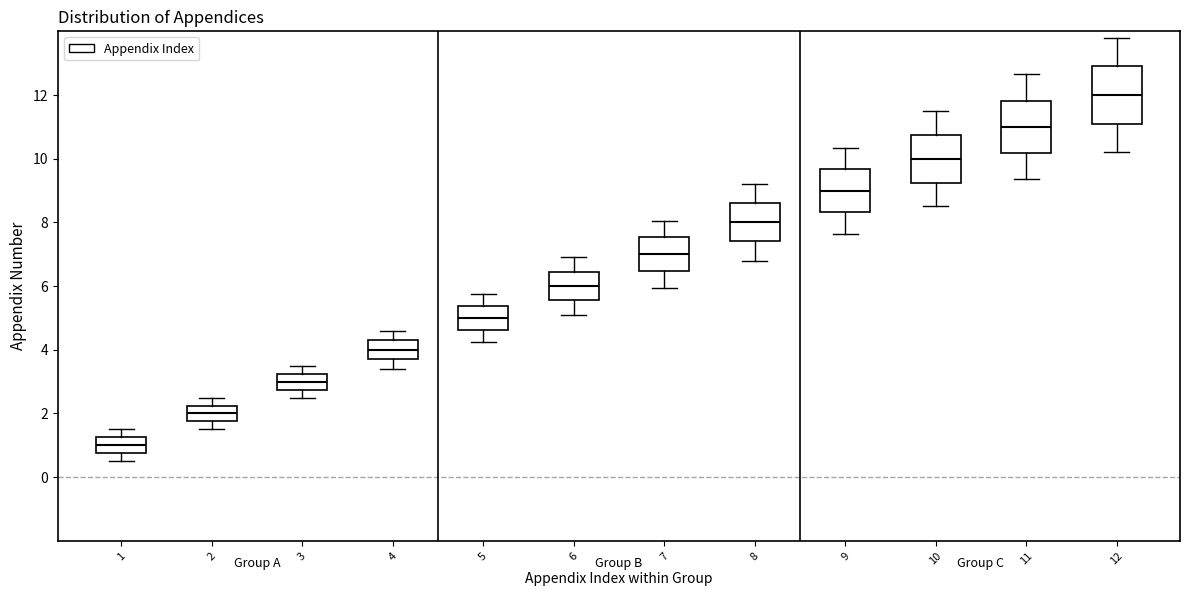

Reading left to right, read every box against the y-axis: the position of its median line, the range the box covers, and the ends of its whiskers. The values are not printed on the chart, so give them approximately, as read against the axis.

1: median 1.0, box 0.8 to 1.2, whiskers 0.6 to 1.6
2: median 2.0, box 1.8 to 2.2, whiskers 1.6 to 2.6
3: median 3.0, box 2.8 to 3.2, whiskers 2.6 to 3.6
4: median 4.0, box 3.8 to 4.4, whiskers 3.4 to 4.6
5: median 5.0, box 4.6 to 5.4, whiskers 4.2 to 5.8
6: median 6.0, box 5.6 to 6.4, whiskers 5.2 to 7.0
7: median 7.0, box 6.4 to 7.6, whiskers 6.0 to 8.0
8: median 8.0, box 7.4 to 8.6, whiskers 6.8 to 9.2
9: median 9.0, box 8.4 to 9.6, whiskers 7.6 to 10.4
10: median 10.0, box 9.2 to 10.8, whiskers 8.6 to 11.6
11: median 11.0, box 10.2 to 11.8, whiskers 9.4 to 12.6
12: median 12.0, box 11.2 to 13.0, whiskers 10.2 to 13.8